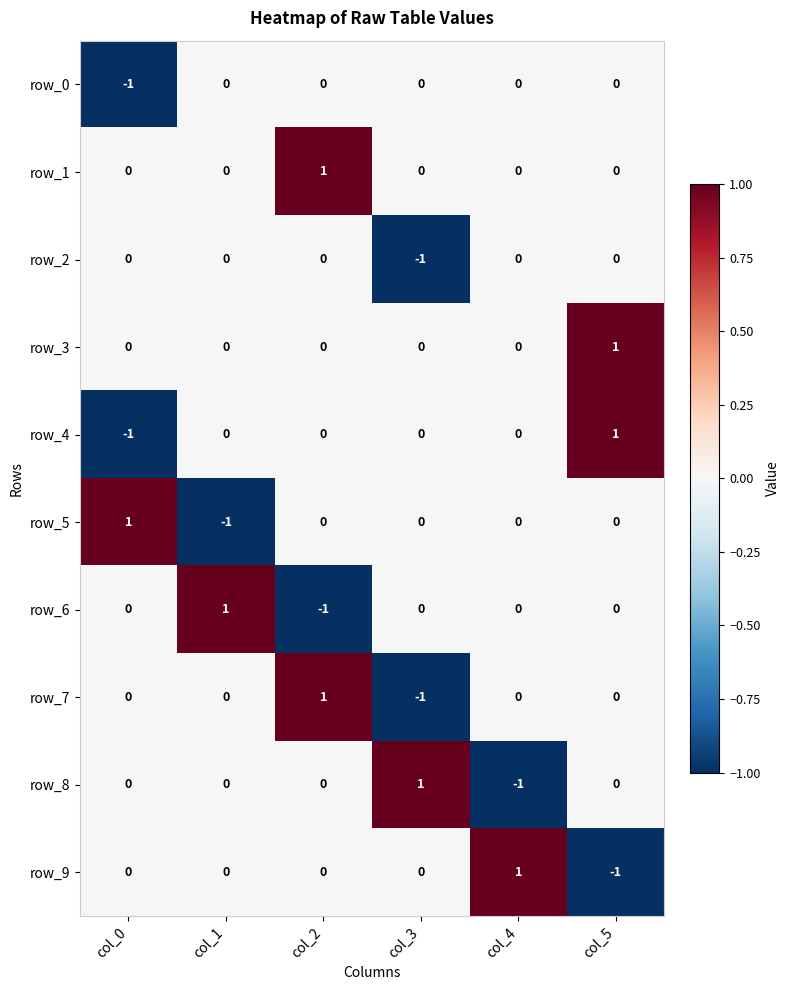

Reading left to right, extract all data points from this chart.

row_0: col_0=-1	col_1=0	col_2=0	col_3=0	col_4=0	col_5=0
row_1: col_0=0	col_1=0	col_2=1	col_3=0	col_4=0	col_5=0
row_2: col_0=0	col_1=0	col_2=0	col_3=-1	col_4=0	col_5=0
row_3: col_0=0	col_1=0	col_2=0	col_3=0	col_4=0	col_5=1
row_4: col_0=-1	col_1=0	col_2=0	col_3=0	col_4=0	col_5=1
row_5: col_0=1	col_1=-1	col_2=0	col_3=0	col_4=0	col_5=0
row_6: col_0=0	col_1=1	col_2=-1	col_3=0	col_4=0	col_5=0
row_7: col_0=0	col_1=0	col_2=1	col_3=-1	col_4=0	col_5=0
row_8: col_0=0	col_1=0	col_2=0	col_3=1	col_4=-1	col_5=0
row_9: col_0=0	col_1=0	col_2=0	col_3=0	col_4=1	col_5=-1